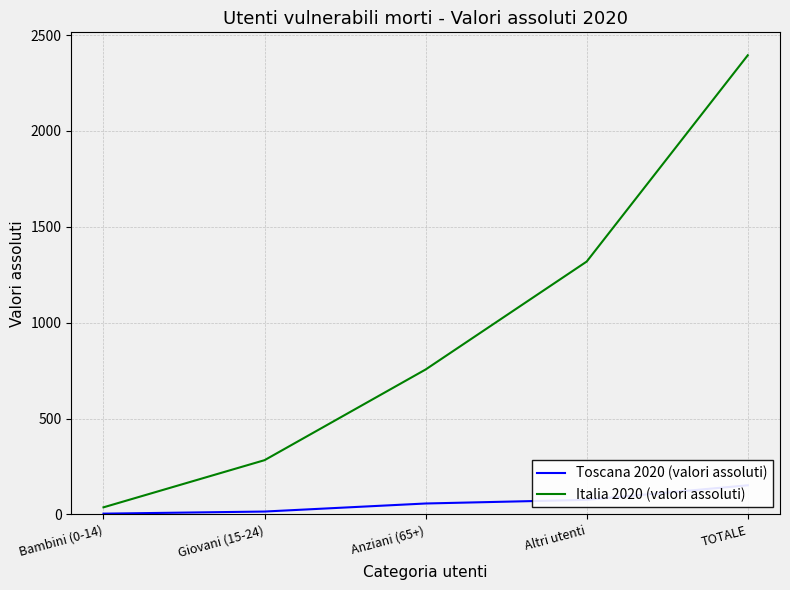

At which category does the chart reach its minimum across all series?

Bambini (0-14)